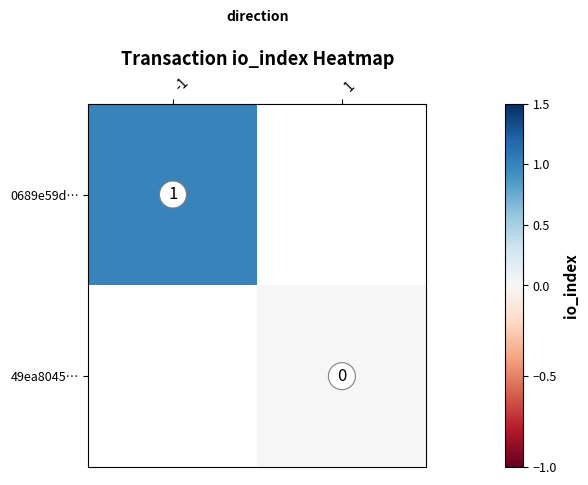

At how many categories does at least one series exceed 0?

1